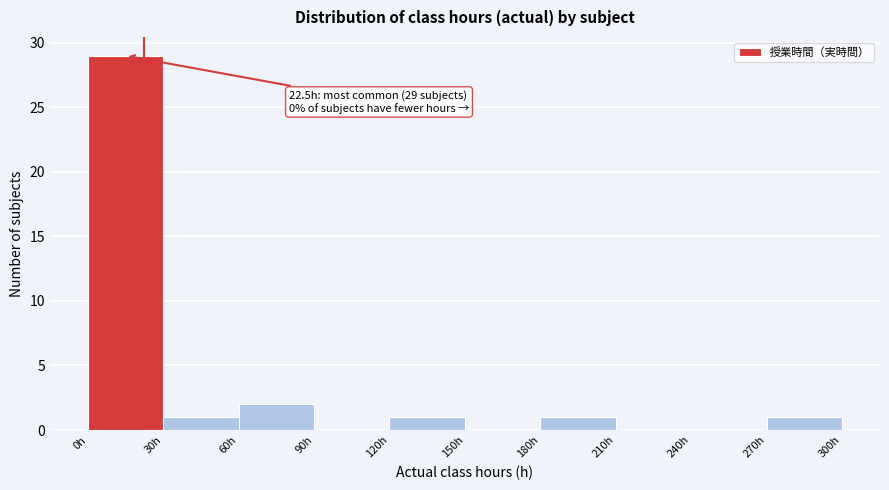

Over which range of the x-axis is the bar tallest?

0 to 30